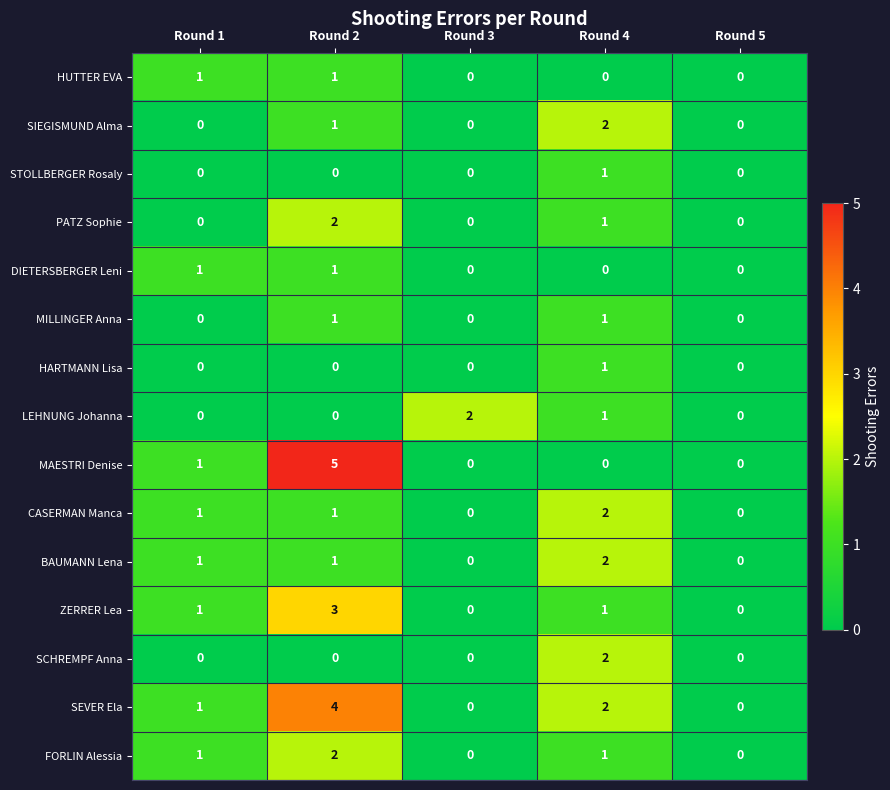

Which series has the widest spread of values?

MAESTRI Denise